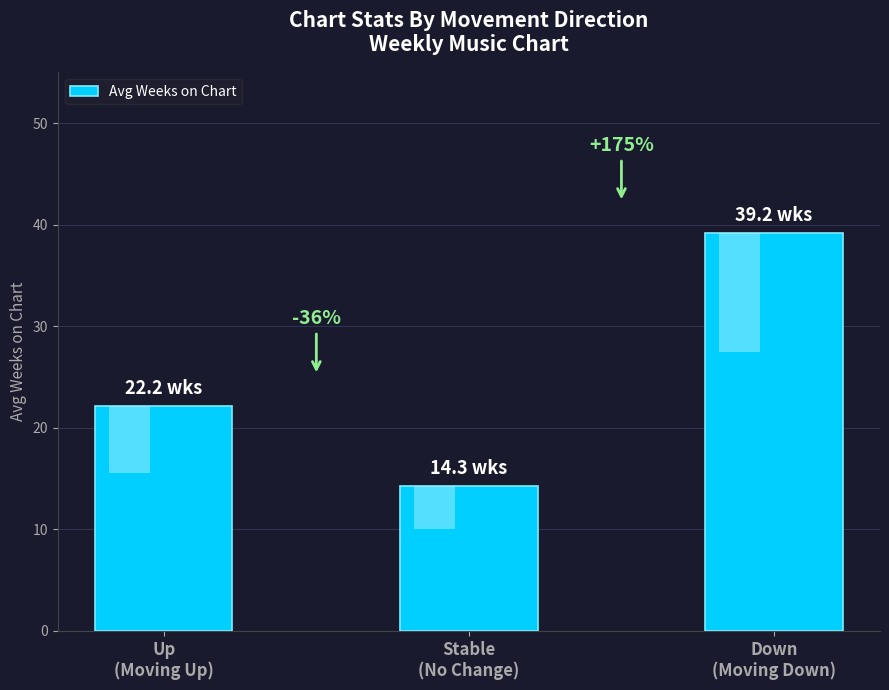

List the labels in order of value, smallest first.

Stable
(No Change), Up
(Moving Up), Down
(Moving Down)